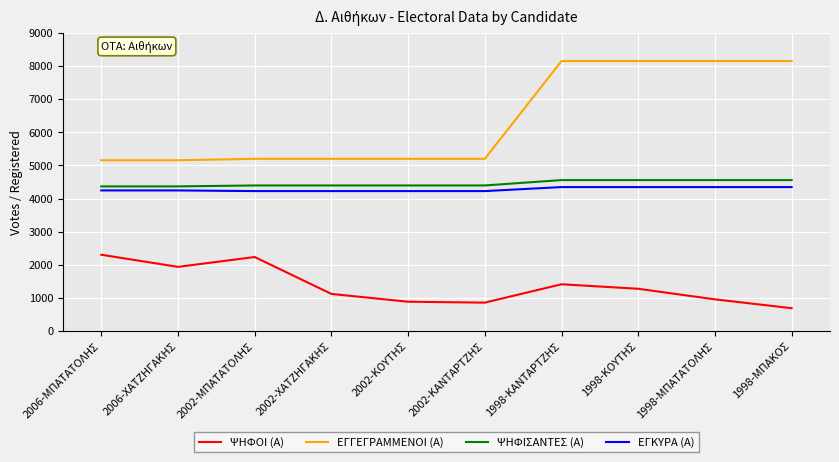

What position from the left is 1998-ΜΠΑΚΟΣ?

10